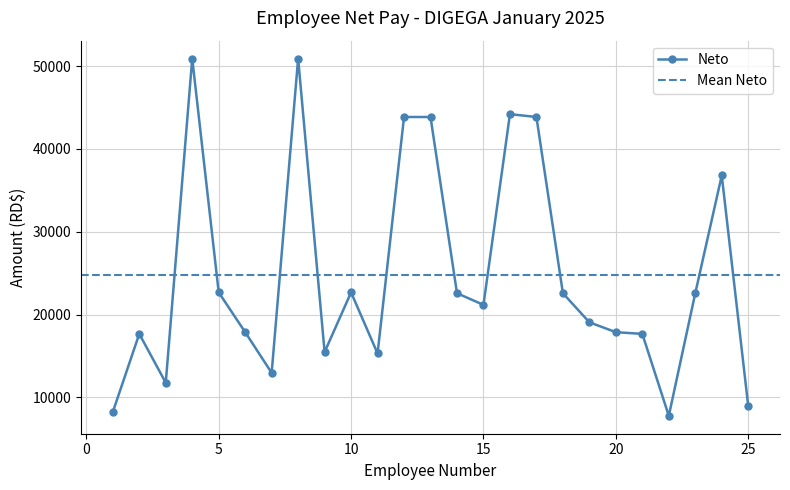

What is the lowest value of the Neto series?

7776.3